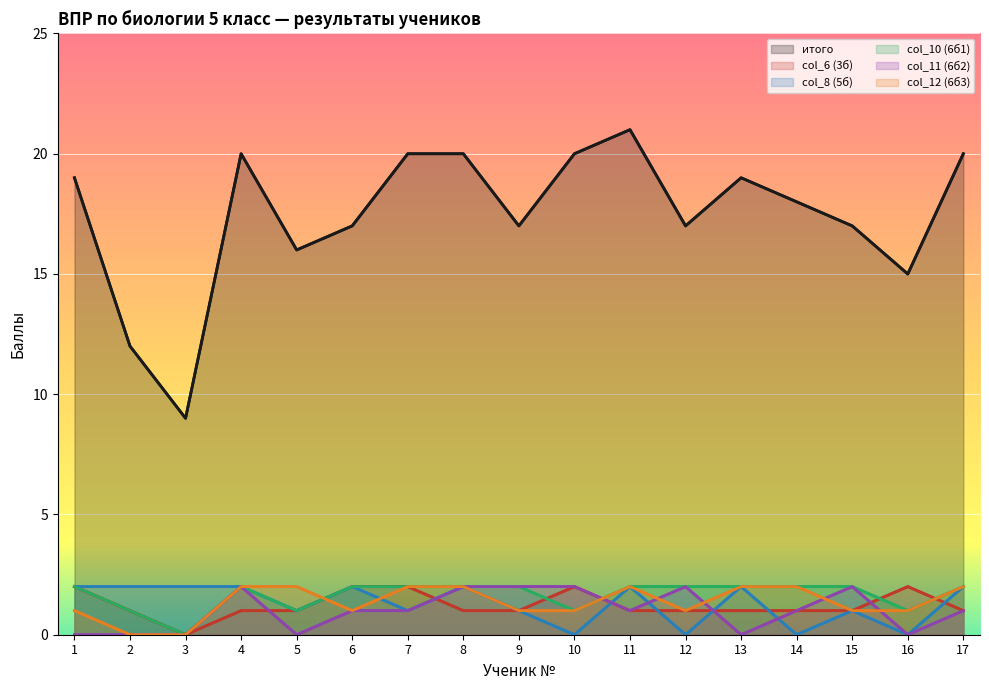

Rank the categories by col_8 (5б) value from lowest to highest.

10, 12, 14, 16, 5, 7, 9, 15, 1, 2, 3, 4, 6, 8, 11, 13, 17